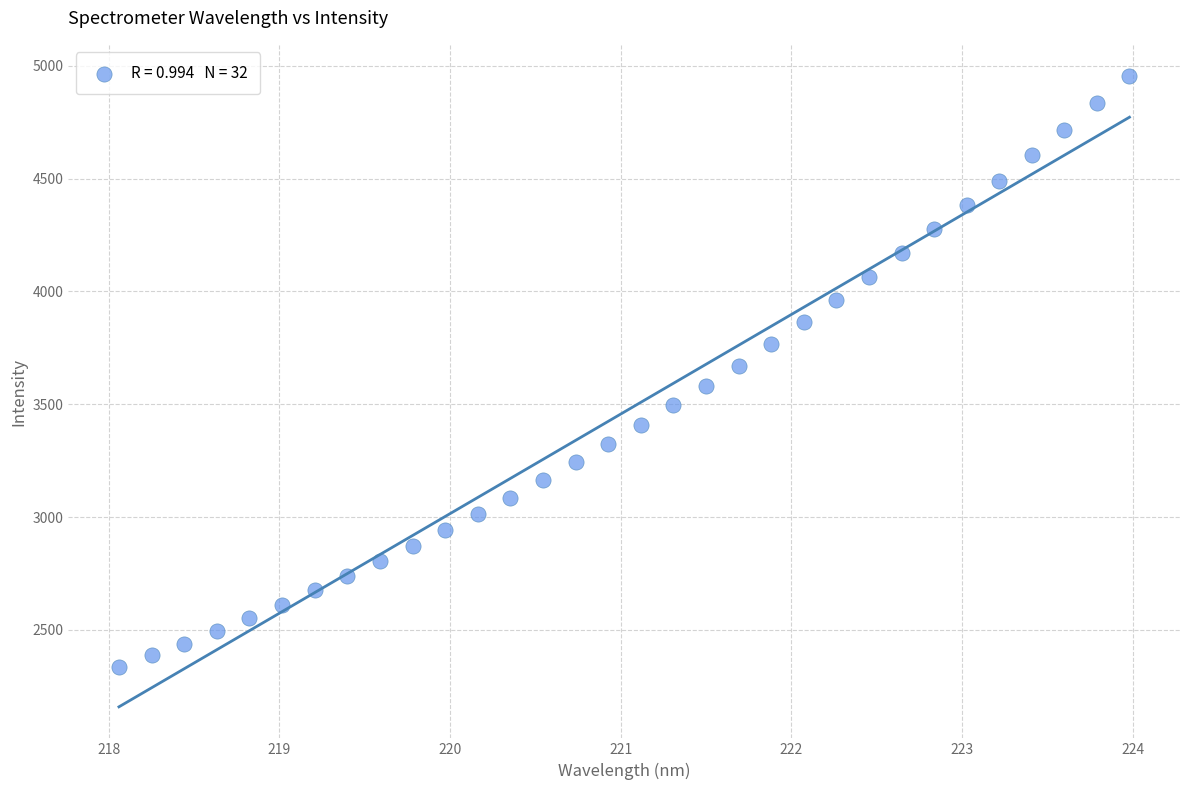

What is the range of Y values (max minus min)?

2619.0